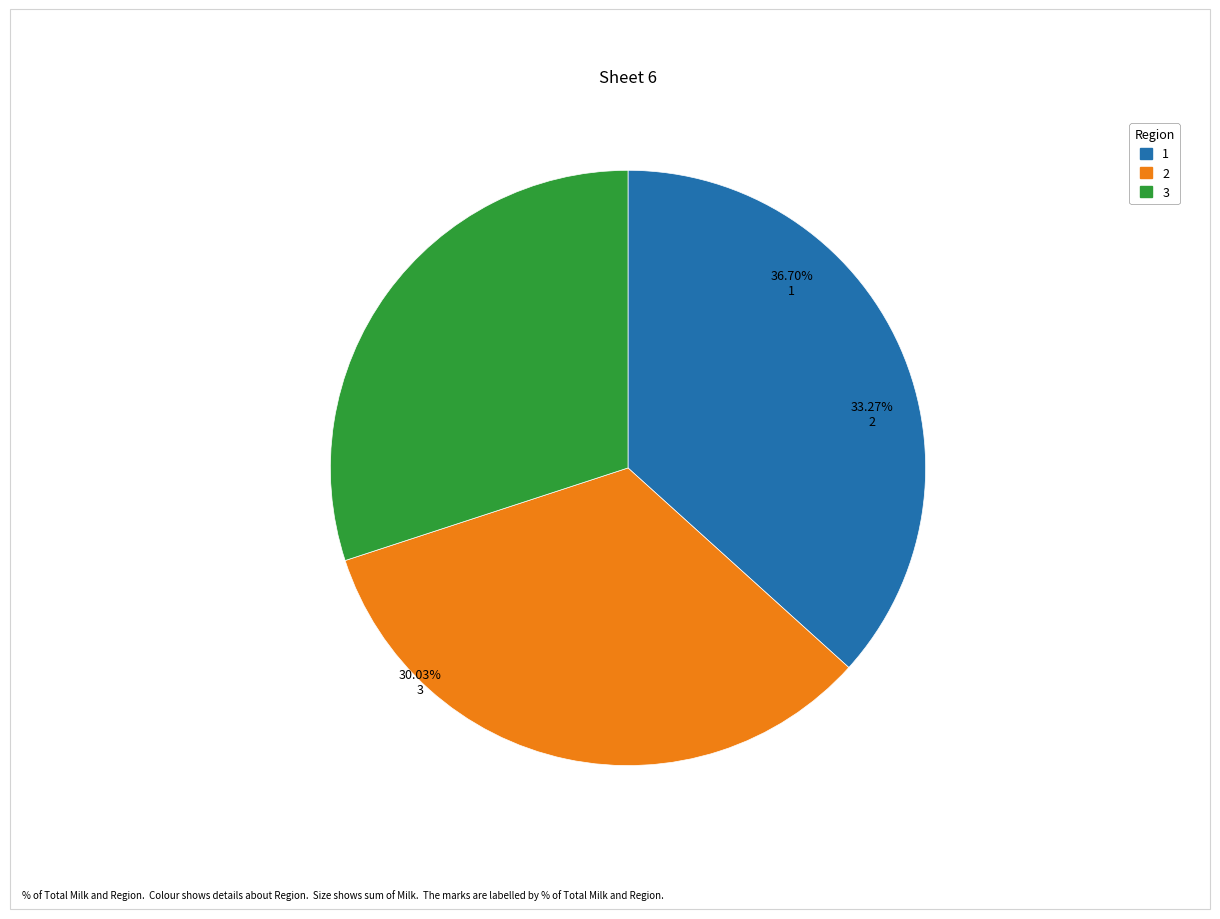

Which slice is the smallest?

3